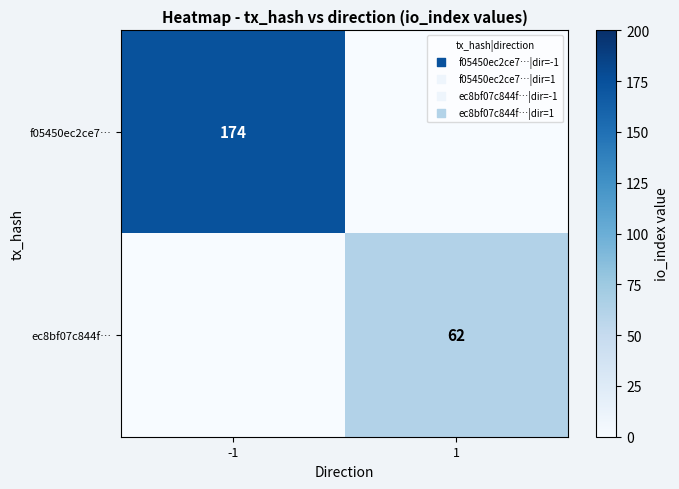

Is the value of f05450ec2ce7… at -1 greater than the value of ec8bf07c844f… at 1?

Yes